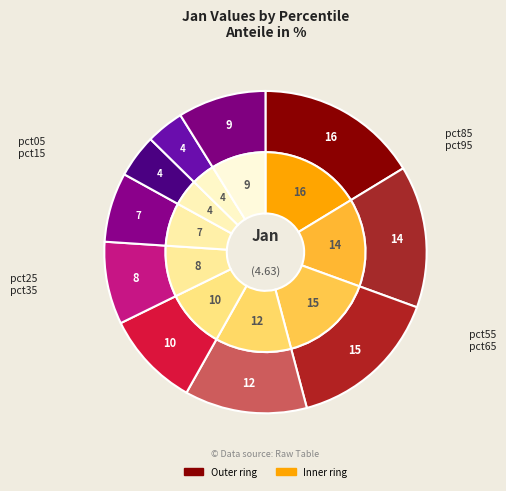

What percentage is the 1 slice, to the nearest percent?

14%